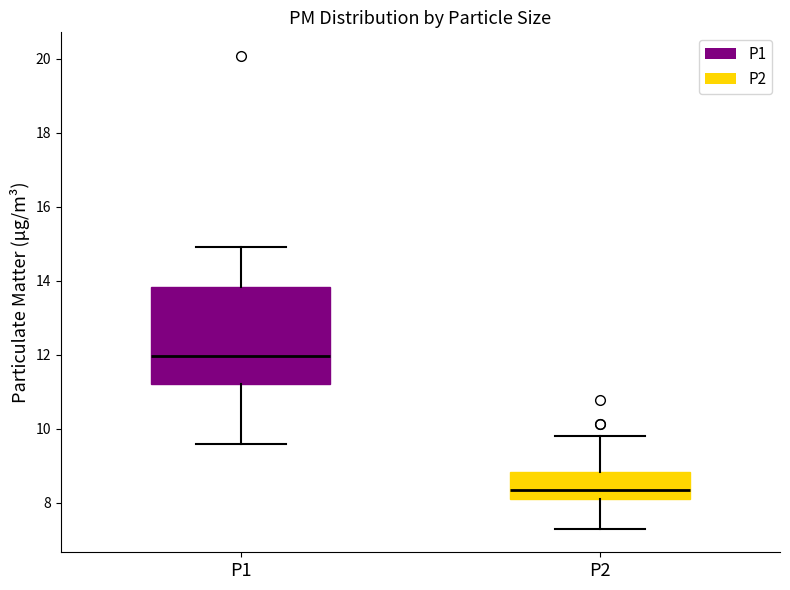

Reading left to right, read every box against the y-axis: the position of its median line, the range the box covers, and the ends of its whiskers. The values are not printed on the chart, so give them approximately, as read against the axis.

P1: median 12.0, box 11.2 to 13.8, whiskers 9.6 to 15.0
P2: median 8.4, box 8.2 to 8.8, whiskers 7.4 to 9.8